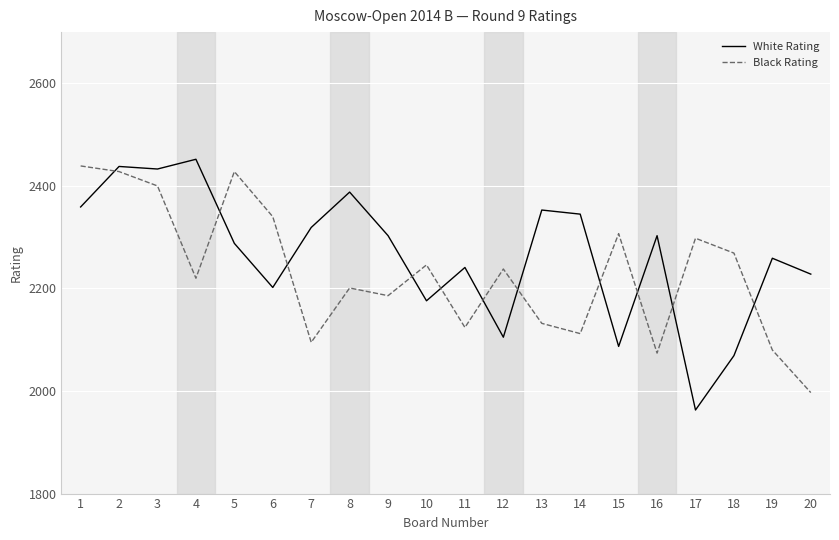

In Black Rating, how many points are lower than both neighbors (excluding endpoints)?

6